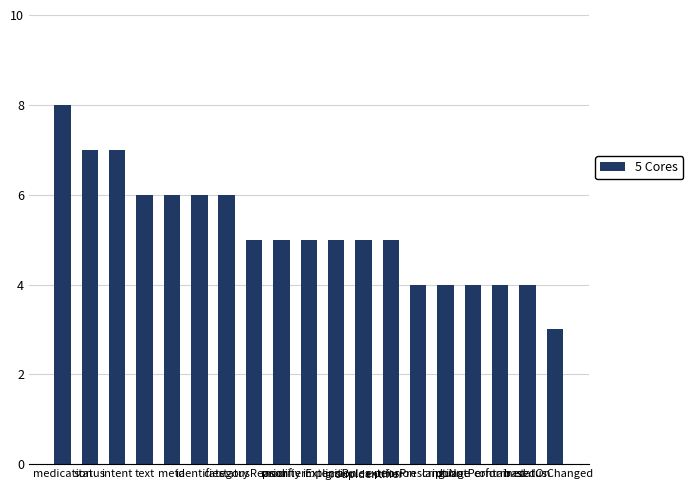

What is the sum of all values?

99